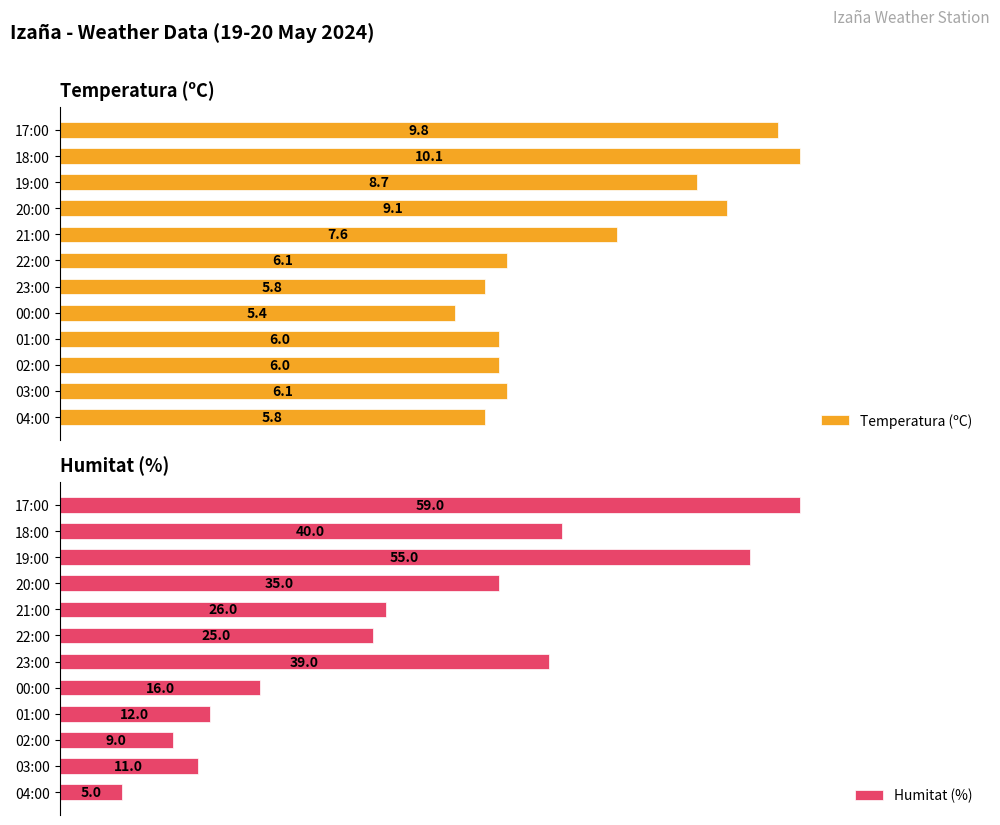

Reading right to left, list all the values displayed in this chart.

Temperatura (ºC): 9.8	10.1	8.7	9.1	7.6	6.1	5.8	5.4	6.0	6.0	6.1	5.8
Humitat (%): 59.0	40.0	55.0	35.0	26.0	25.0	39.0	16.0	12.0	9.0	11.0	5.0